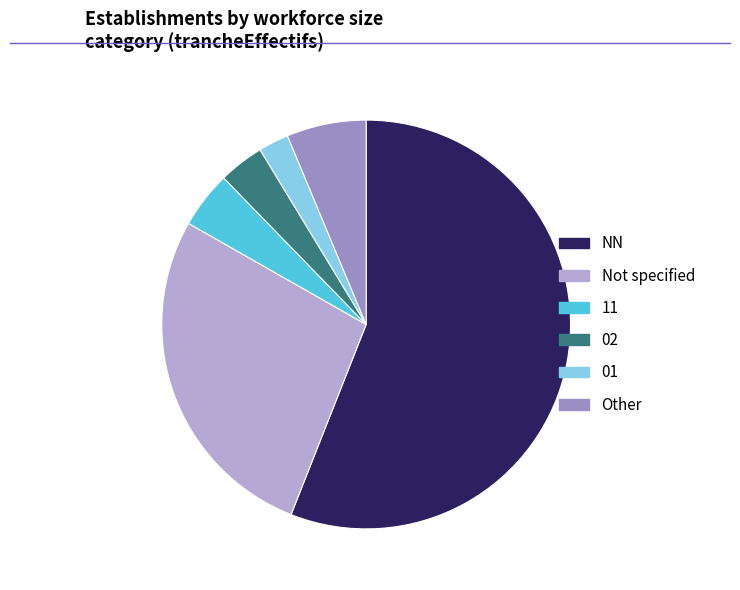

Between 11 and Not specified, which is larger?

Not specified